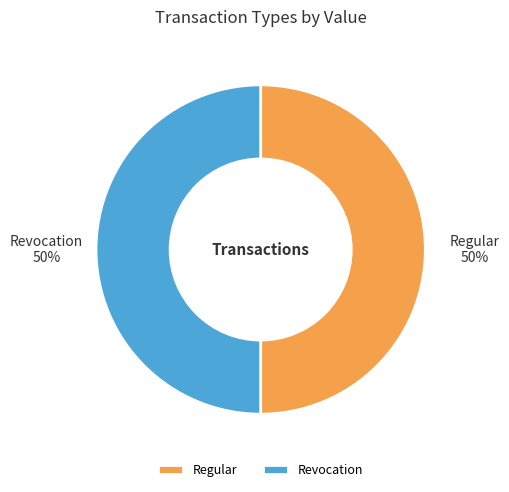

To the nearest percent, what portion does Revocation represent?

50%